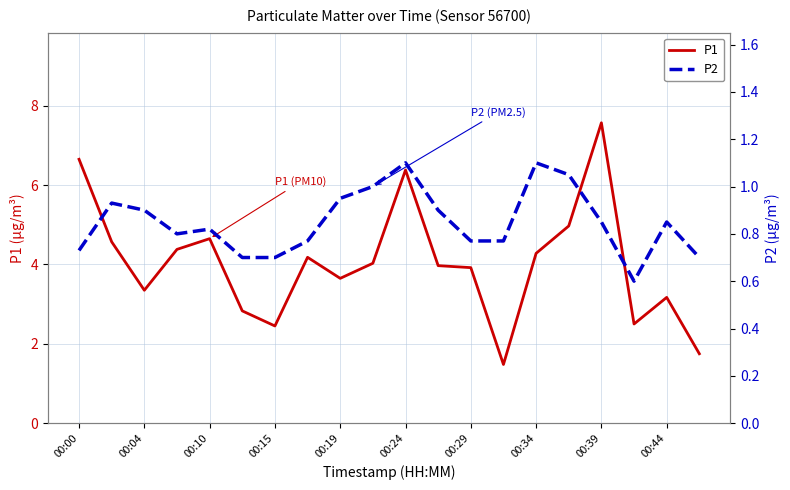

Reading left to right, transcribe all the data shown in this chart.

P1: 6.7	4.6	3.4	4.4	4.7	2.8	2.5	4.2	3.6	4.0	6.4	4.0	3.9	1.5	4.3	5.0	7.6	2.5	3.2	1.8
P2: 0.7	0.9	0.9	0.8	0.8	0.7	0.7	0.8	0.9	1.0	1.1	0.9	0.8	0.8	1.1	1.1	0.8	0.6	0.8	0.7